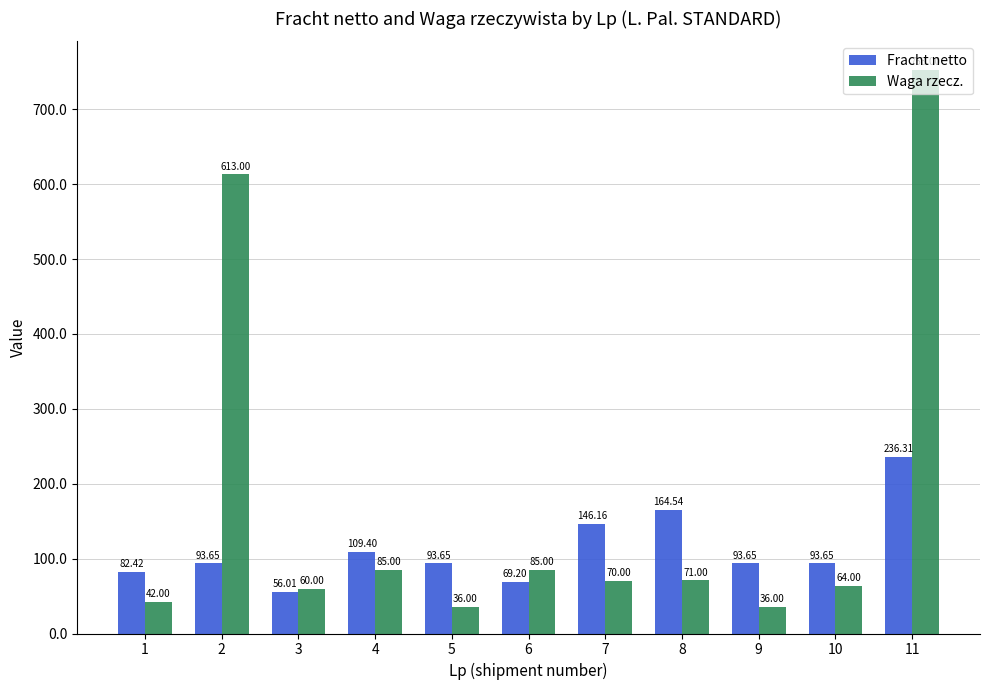

Which label corresponds to the largest value in the chart?

11